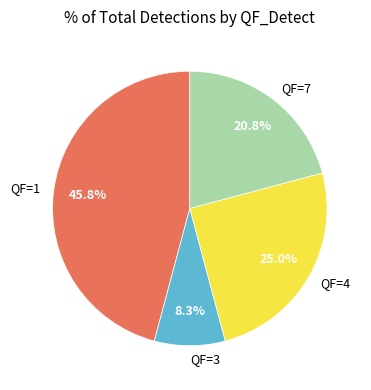

Is there any slice that represents more than half of the pie?

No